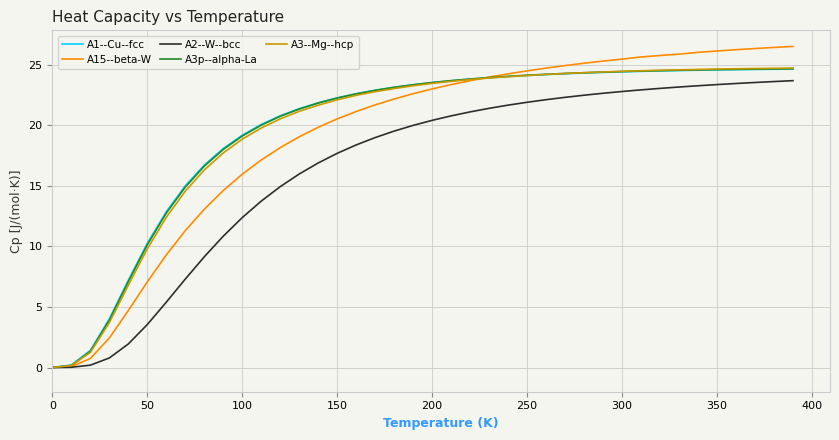

Which series has the widest spread of values?

A15--beta-W